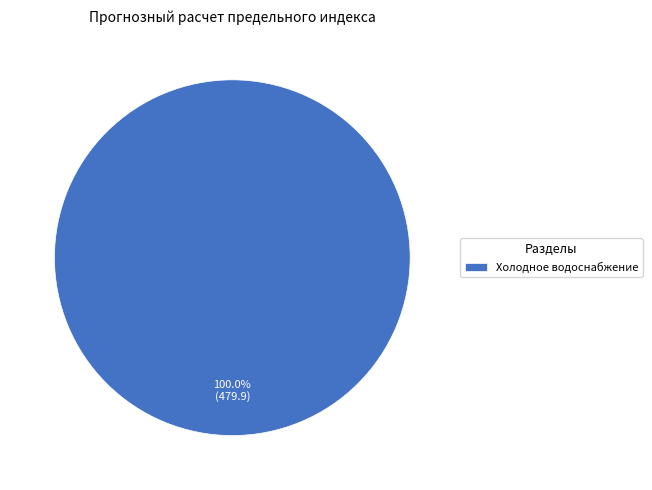

Is there a majority slice in this chart?

Yes